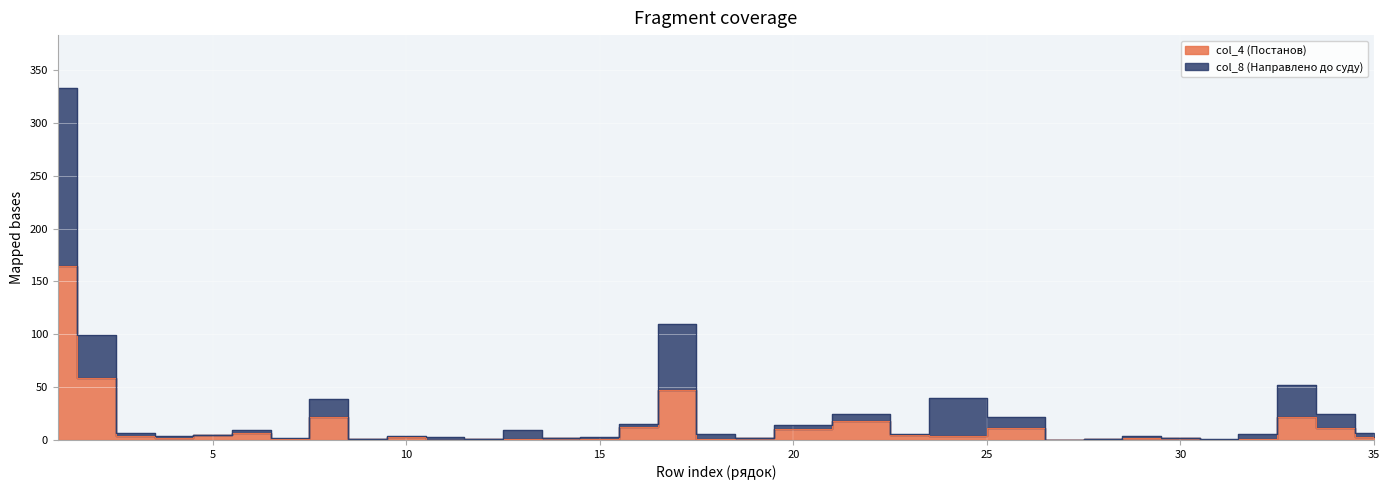

How many interior local peaks does the col_4 (Постанов) series have?

8